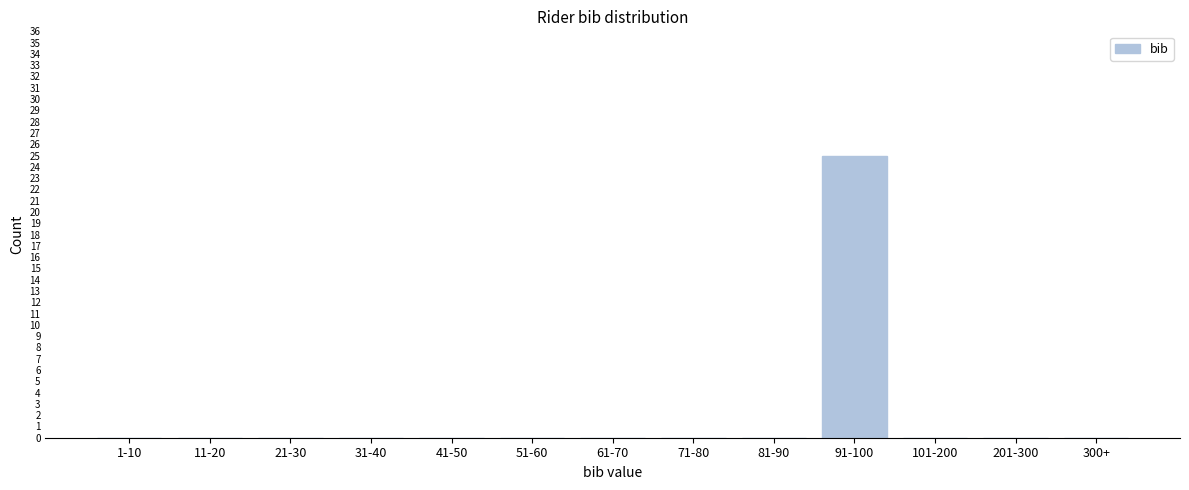

Reading left to right, transcribe all the data shown in this chart.

1-10=0	11-20=0	21-30=0	31-40=0	41-50=0	51-60=0	61-70=0	71-80=0	81-90=0	91-100=25	101-200=0	201-300=0	300+=0